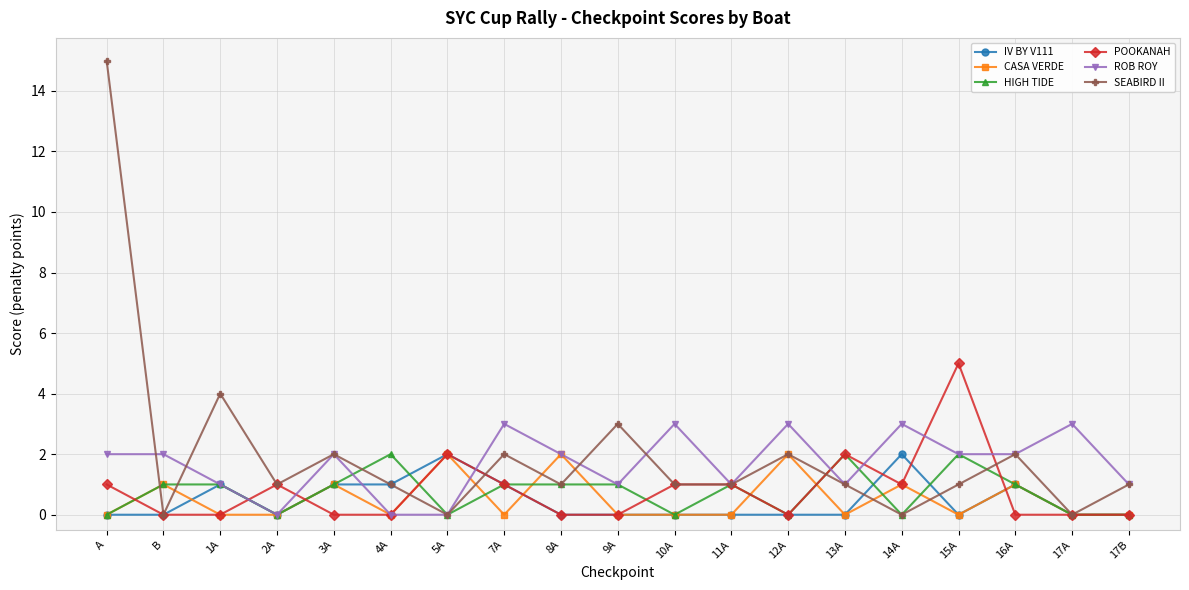

Between A and 3A, which series saw the biggest shift?

SEABIRD II